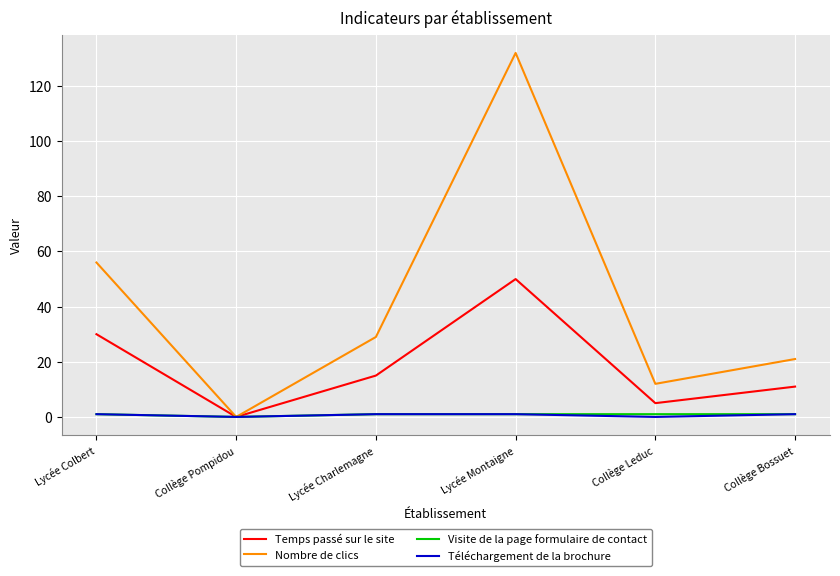

What are all the series names shown in the legend?

Temps passé sur le site, Nombre de clics, Visite de la page formulaire de contact, Téléchargement de la brochure